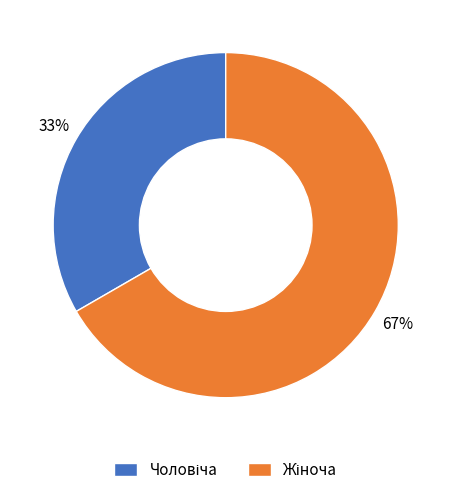

To the nearest percent, what is the average slice percentage?

50%